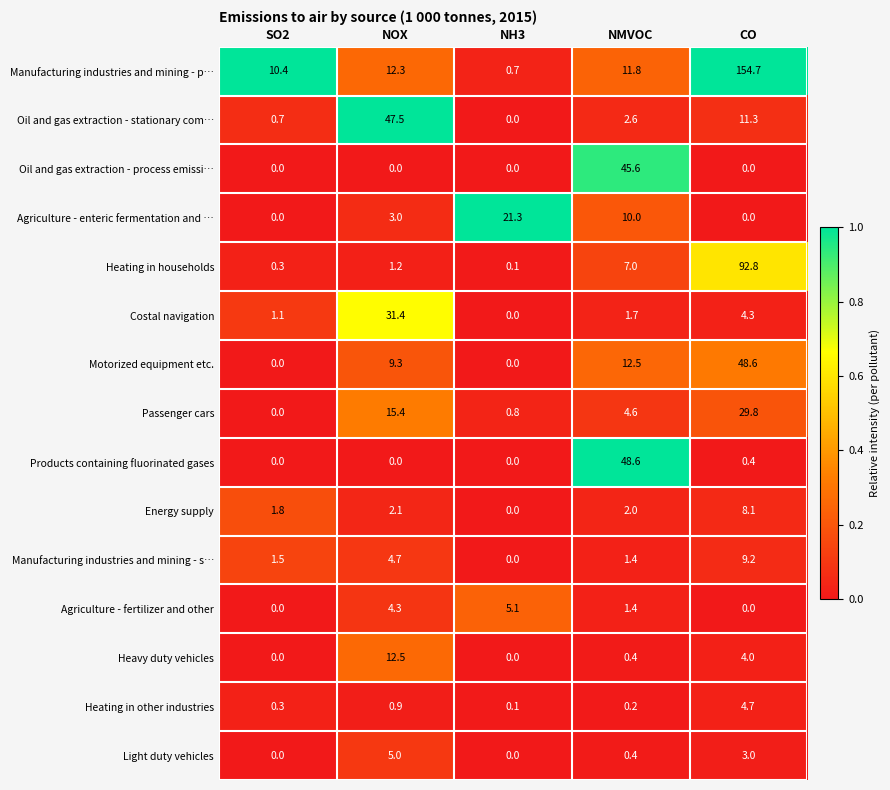

What is the difference between the Manufacturing industries and mining - p… values at SO2 and NH3?

9.7